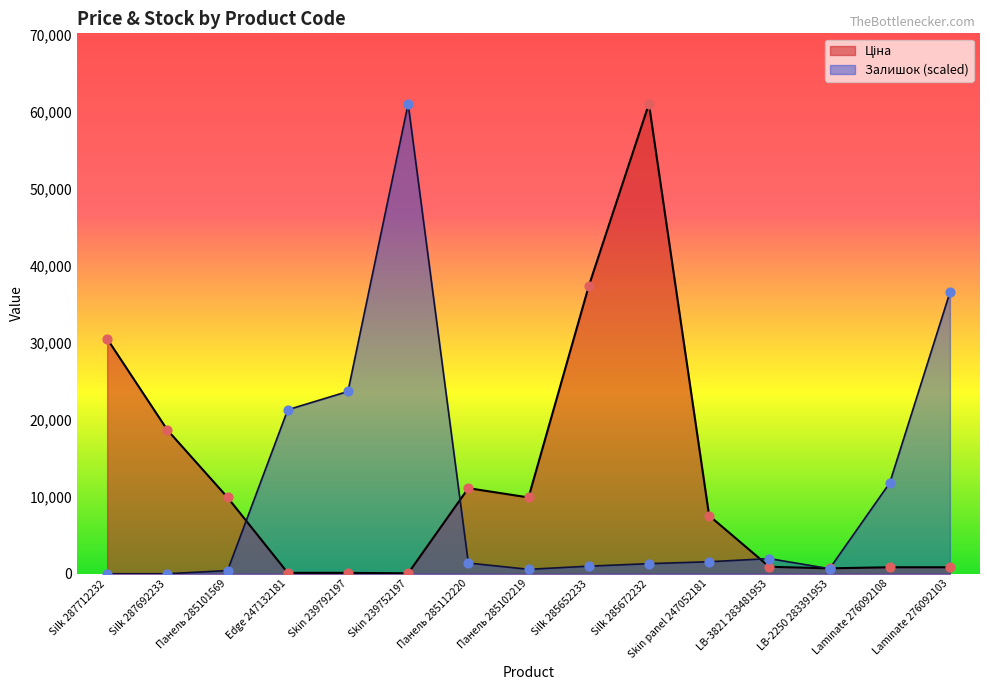

Which series has the largest total across all categories?

Ціна